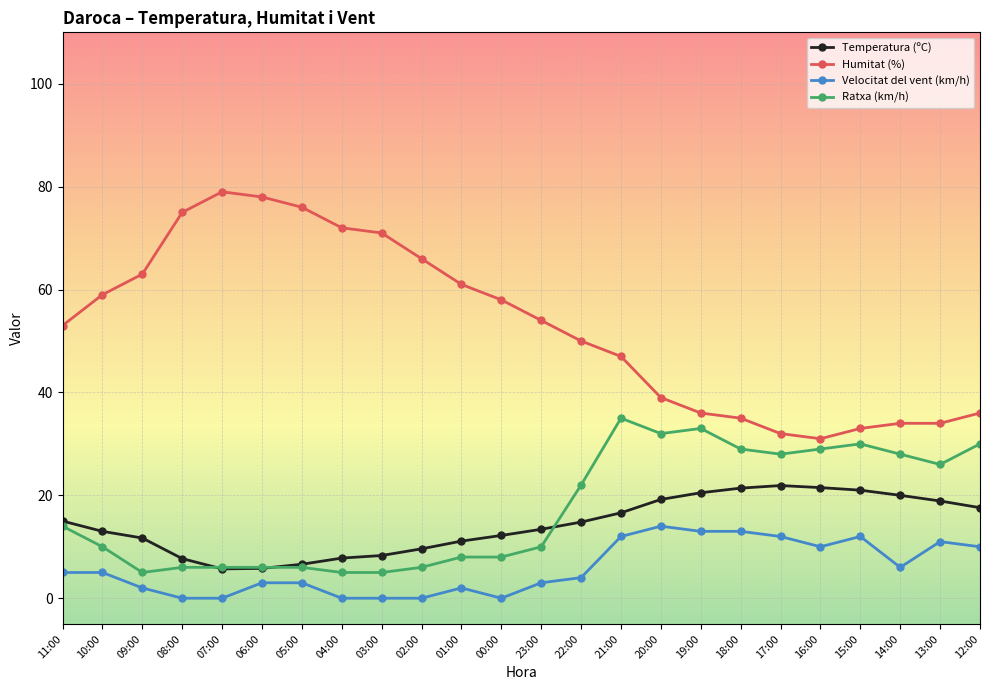

Which series has the largest total across all categories?

Humitat (%)